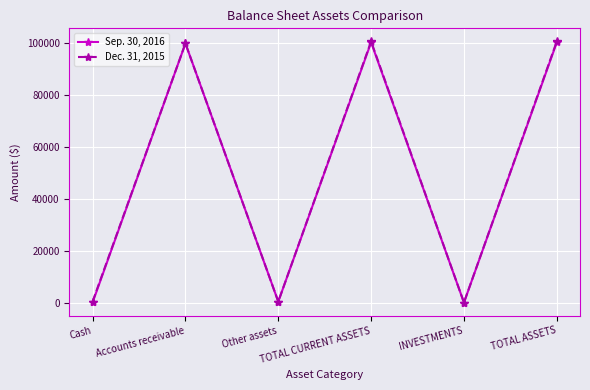

How many data points in Dec. 31, 2015 are less than 100000?

3